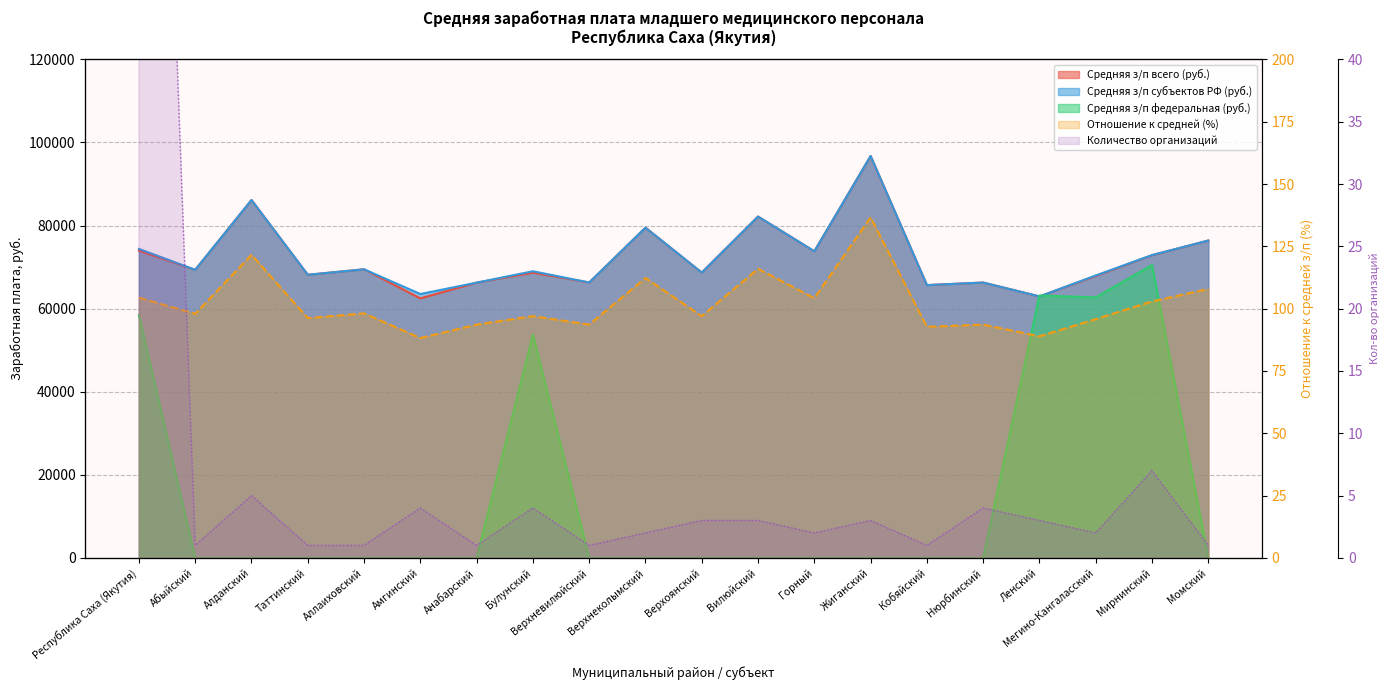

What is the sum of the Средняя з/п субъектов РФ (руб.) values at Верхоянский and Жиганский?

165418.2